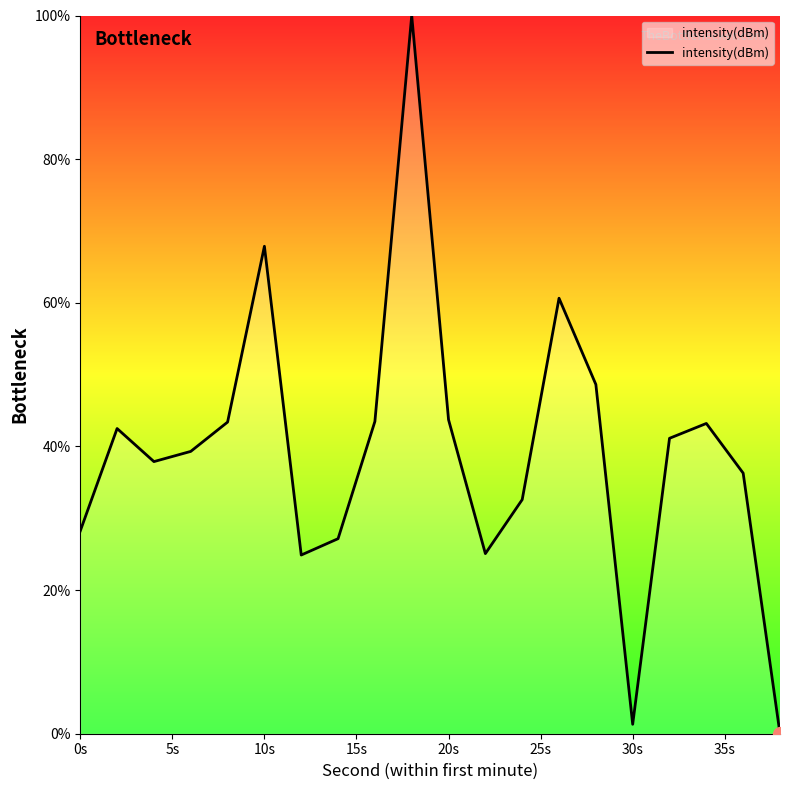

What is the greatest value displayed?

100.0